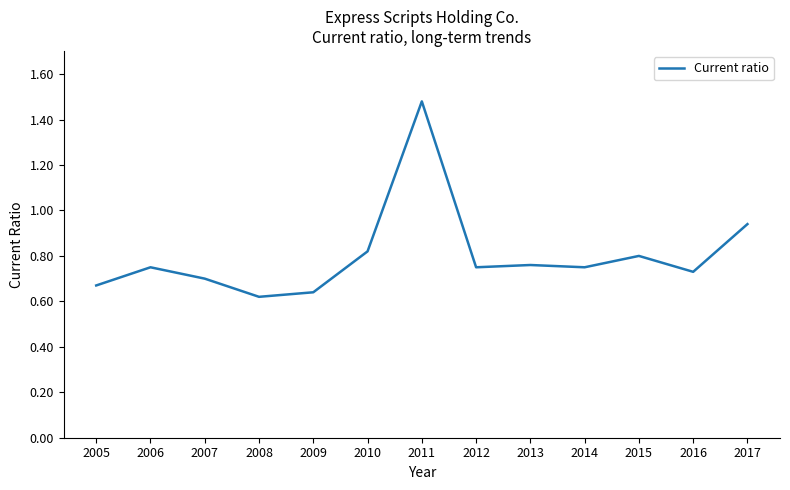

The value at 2015 is 0.8. True or false?

True